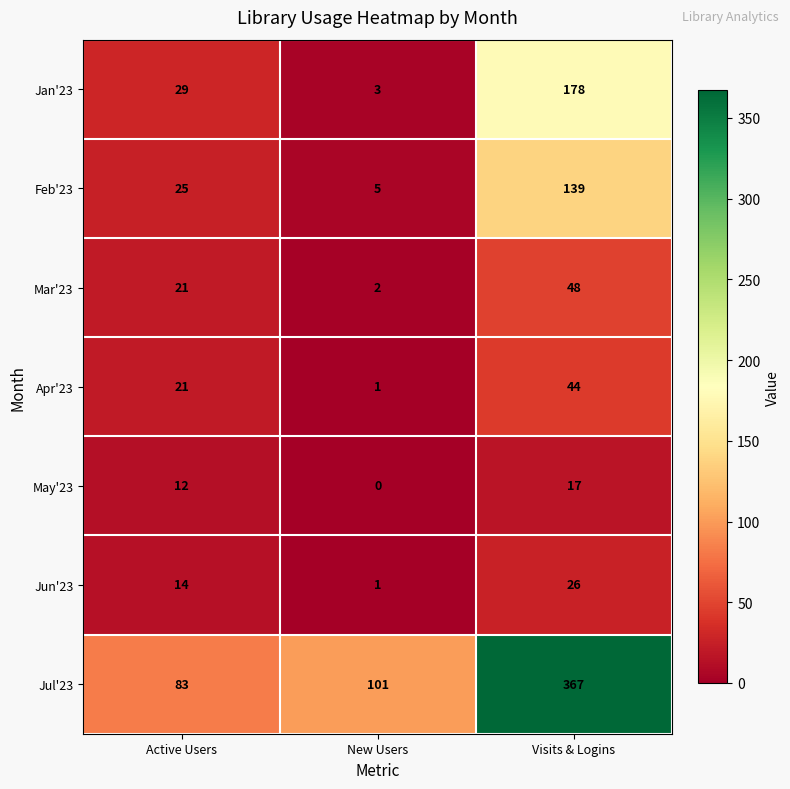

Which series has the widest spread of values?

Jul'23